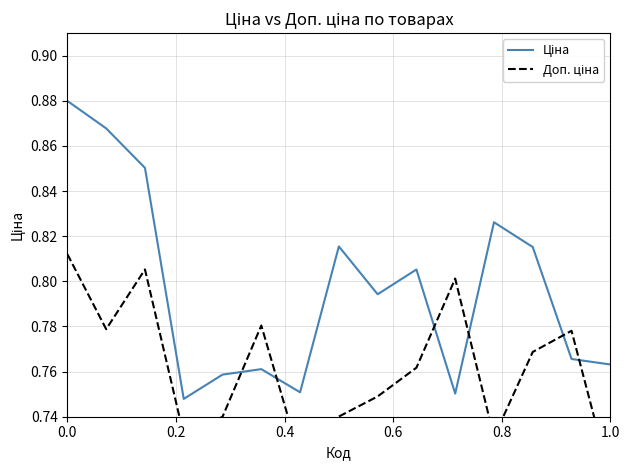

At which label is Доп. ціна closest to 0?

1.0